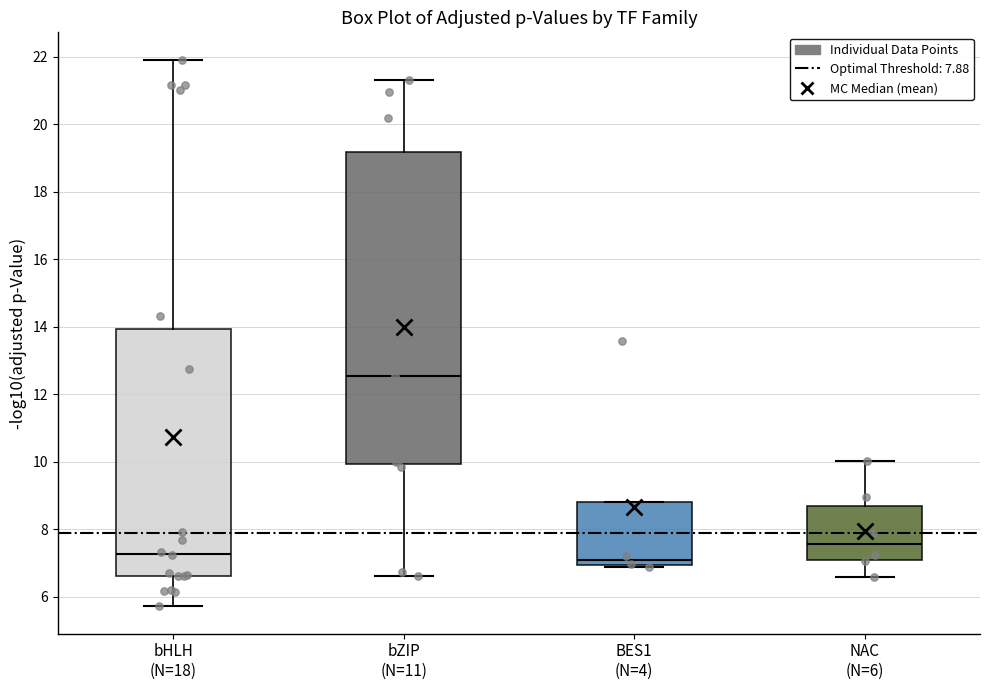

Comparing the boxes themselves (not the whiskers), which one is the tallest?

bZIP (N=11)